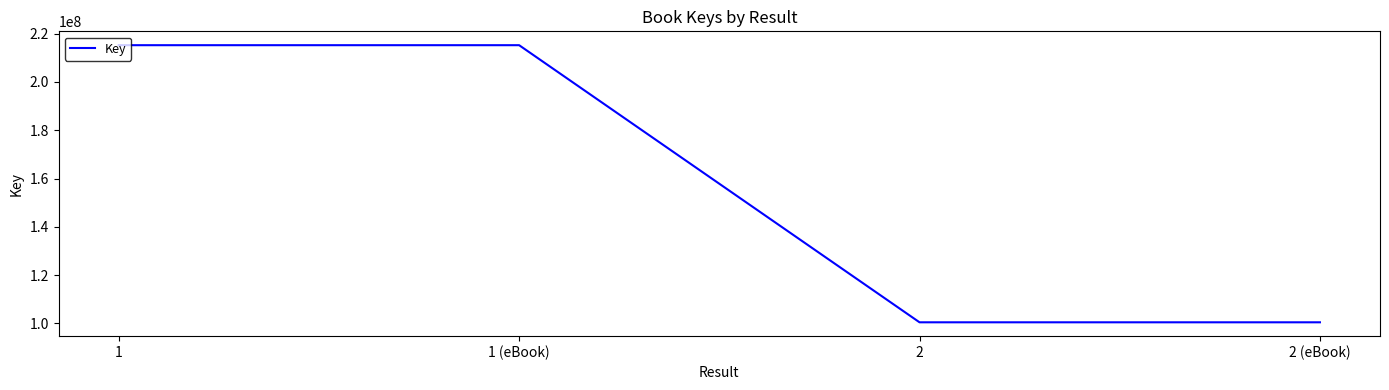

What value does the data have at 2, to the nearest 100?

100432400